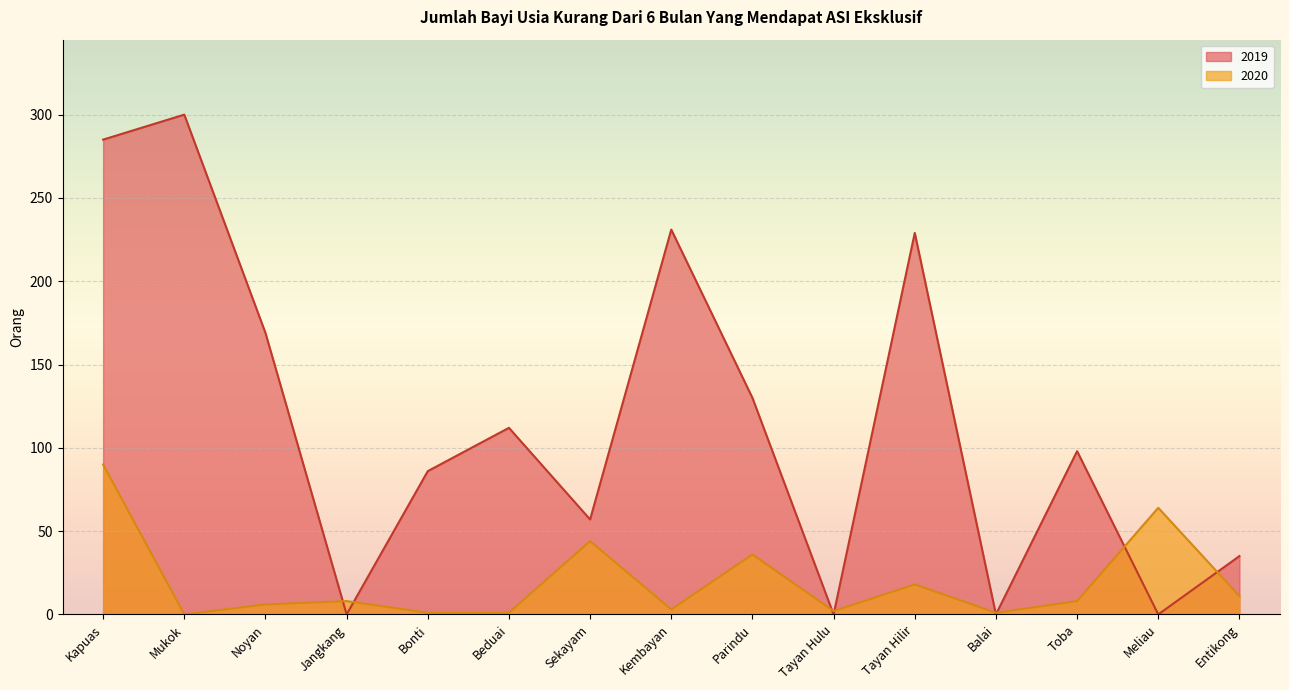

Which has a higher value, Kembayan or Beduai?

Kembayan